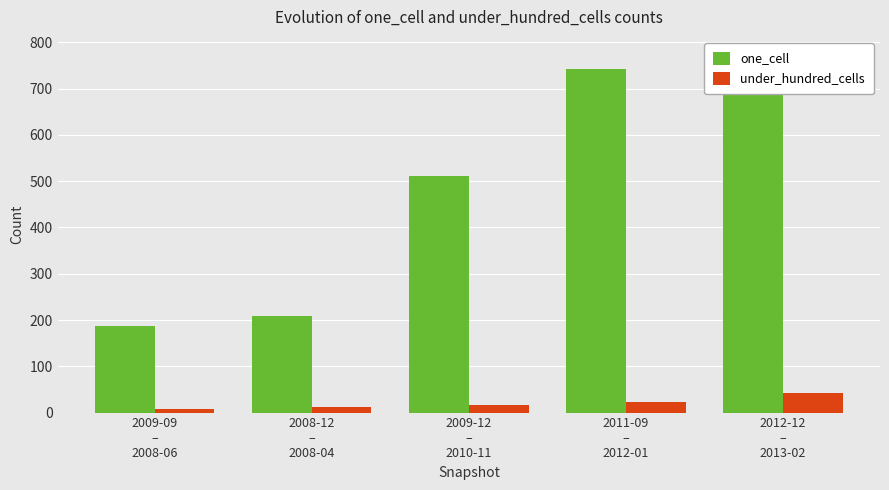

Reading left to right, transcribe all the data shown in this chart.

one_cell: 2009-09
–
2008-06=186.5	2008-12
–
2008-04=208.5	2009-12
–
2010-11=510.5	2011-09
–
2012-01=741.5	2012-12
–
2013-02=773.2
under_hundred_cells: 2009-09
–
2008-06=7.5	2008-12
–
2008-04=11.2	2009-12
–
2010-11=15.5	2011-09
–
2012-01=22.0	2012-12
–
2013-02=42.2